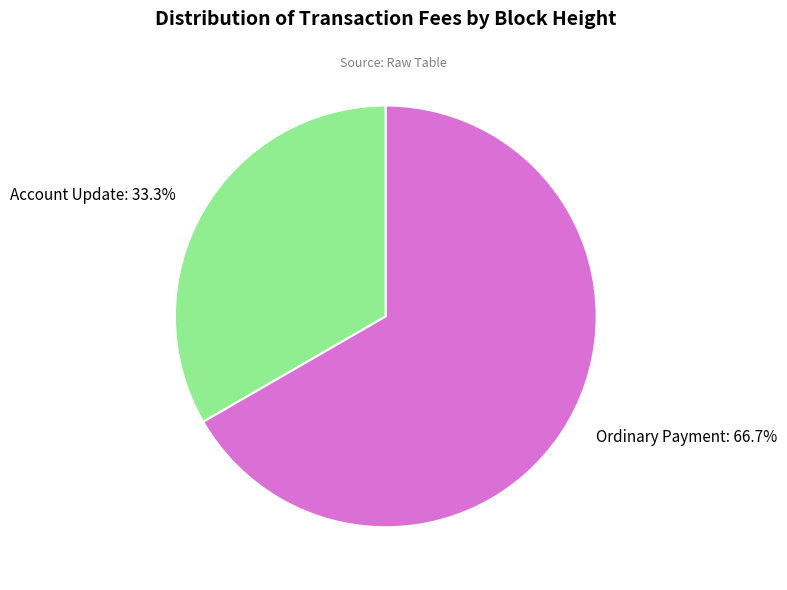

Between Account Update and Ordinary Payment, which is larger?

Ordinary Payment